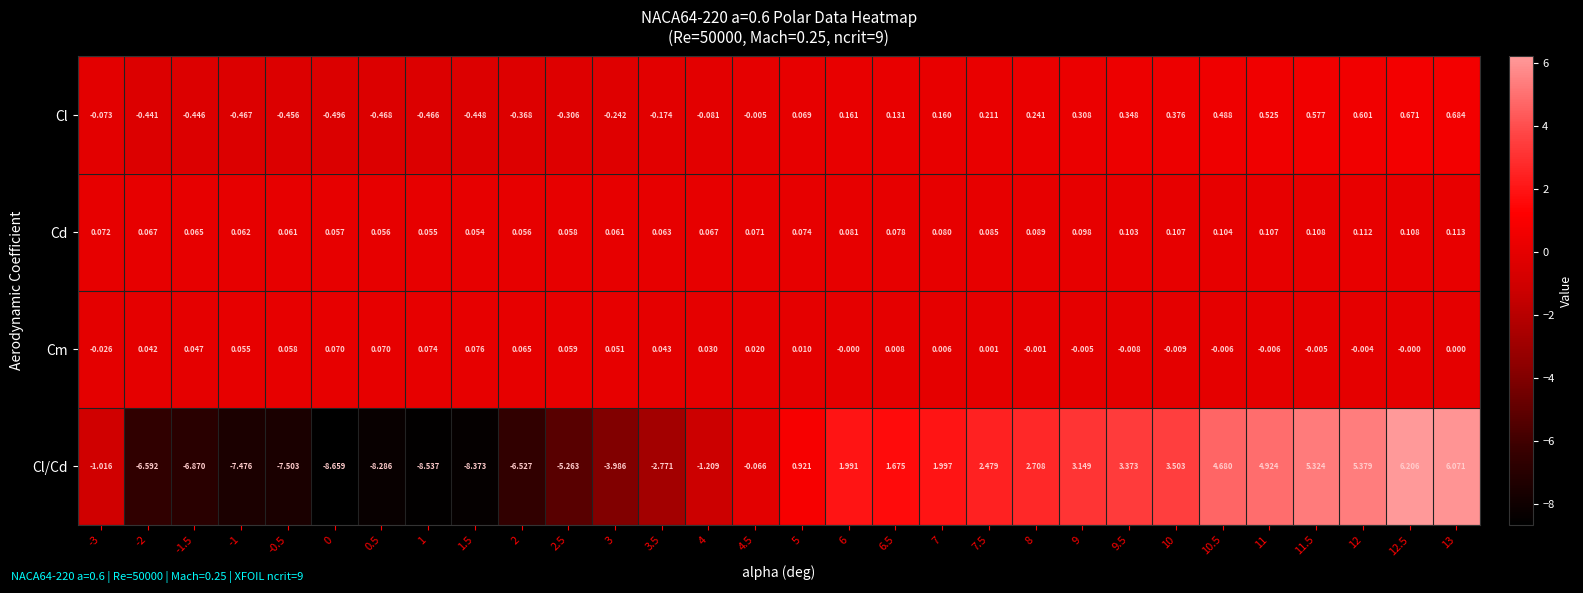

Rank the series at -0.5 from lowest to highest value.

Cl/Cd, Cl, Cm, Cd